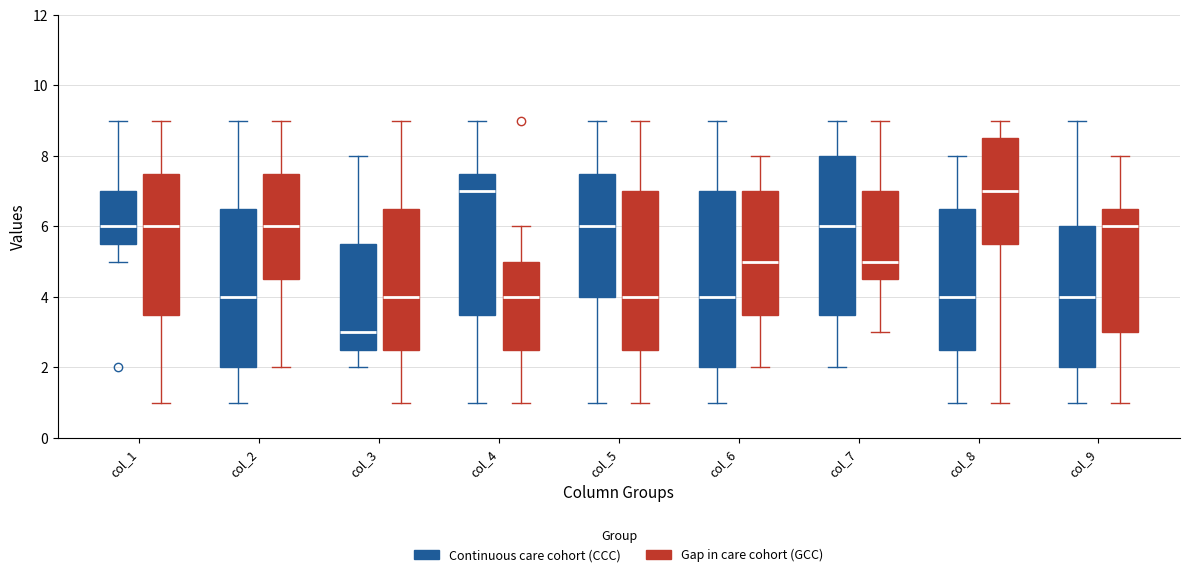

Reading left to right, read every box against the y-axis: the position of its median line, the range the box covers, and the ends of its whiskers. The values are not printed on the chart, so give them approximately, as read against the axis.

col_1 (Continuous care cohort (CCC)): median 6.0, box 5.6 to 7.0, whiskers 5.0 to 9.0
col_1 (Gap in care cohort (GCC)): median 6.0, box 3.6 to 7.6, whiskers 1.0 to 9.0
col_2 (Continuous care cohort (CCC)): median 4.0, box 2.0 to 6.6, whiskers 1.0 to 9.0
col_2 (Gap in care cohort (GCC)): median 6.0, box 4.6 to 7.6, whiskers 2.0 to 9.0
col_3 (Continuous care cohort (CCC)): median 3.0, box 2.6 to 5.6, whiskers 2.0 to 8.0
col_3 (Gap in care cohort (GCC)): median 4.0, box 2.6 to 6.6, whiskers 1.0 to 9.0
col_4 (Continuous care cohort (CCC)): median 7.0, box 3.6 to 7.6, whiskers 1.0 to 9.0
col_4 (Gap in care cohort (GCC)): median 4.0, box 2.6 to 5.0, whiskers 1.0 to 6.0
col_5 (Continuous care cohort (CCC)): median 6.0, box 4.0 to 7.6, whiskers 1.0 to 9.0
col_5 (Gap in care cohort (GCC)): median 4.0, box 2.6 to 7.0, whiskers 1.0 to 9.0
col_6 (Continuous care cohort (CCC)): median 4.0, box 2.0 to 7.0, whiskers 1.0 to 9.0
col_6 (Gap in care cohort (GCC)): median 5.0, box 3.6 to 7.0, whiskers 2.0 to 8.0
col_7 (Continuous care cohort (CCC)): median 6.0, box 3.6 to 8.0, whiskers 2.0 to 9.0
col_7 (Gap in care cohort (GCC)): median 5.0, box 4.6 to 7.0, whiskers 3.0 to 9.0
col_8 (Continuous care cohort (CCC)): median 4.0, box 2.6 to 6.6, whiskers 1.0 to 8.0
col_8 (Gap in care cohort (GCC)): median 7.0, box 5.6 to 8.6, whiskers 1.0 to 9.0
col_9 (Continuous care cohort (CCC)): median 4.0, box 2.0 to 6.0, whiskers 1.0 to 9.0
col_9 (Gap in care cohort (GCC)): median 6.0, box 3.0 to 6.6, whiskers 1.0 to 8.0